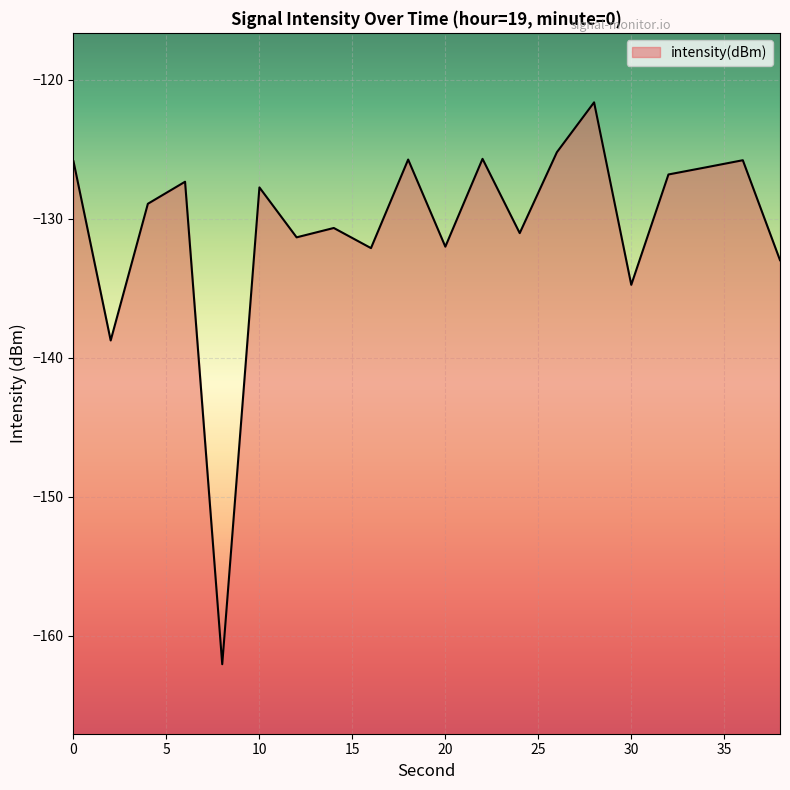

Reading left to right, list all the values displayed in this chart.

0=-125.9	2=-138.7	4=-128.9	6=-127.3	8=-162.0	10=-127.7	12=-131.3	14=-130.7	16=-132.1	18=-125.7	20=-132.0	22=-125.7	24=-131.0	26=-125.2	28=-121.6	30=-134.7	32=-126.8	34=-126.3	36=-125.8	38=-133.0